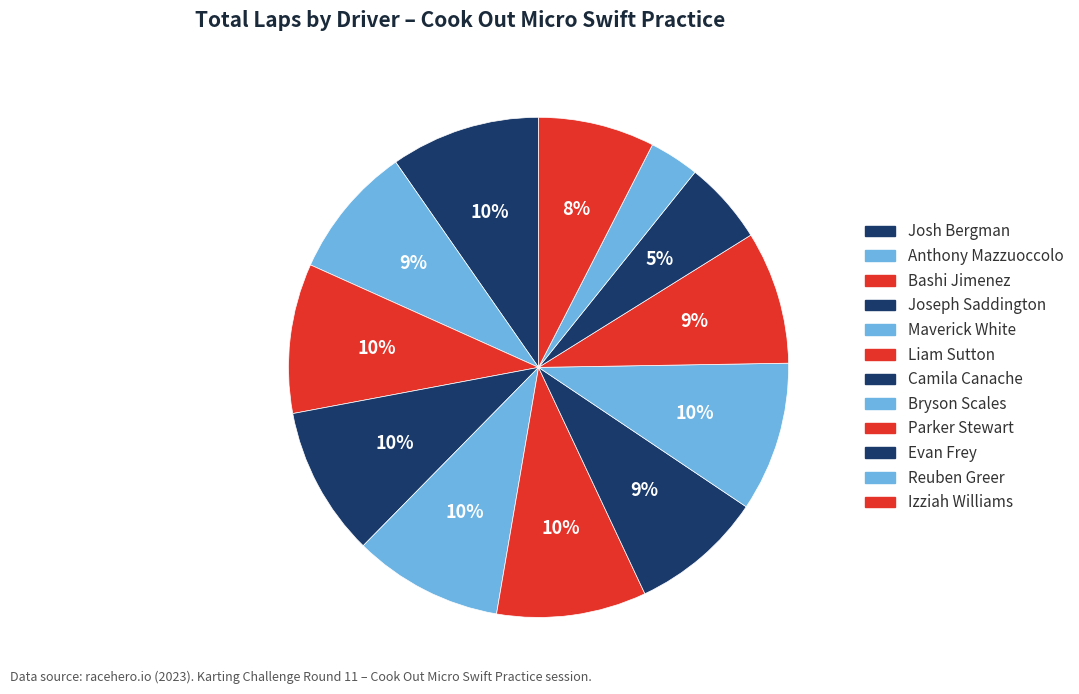

Is it true that Josh Bergman is 10% of the pie?

True